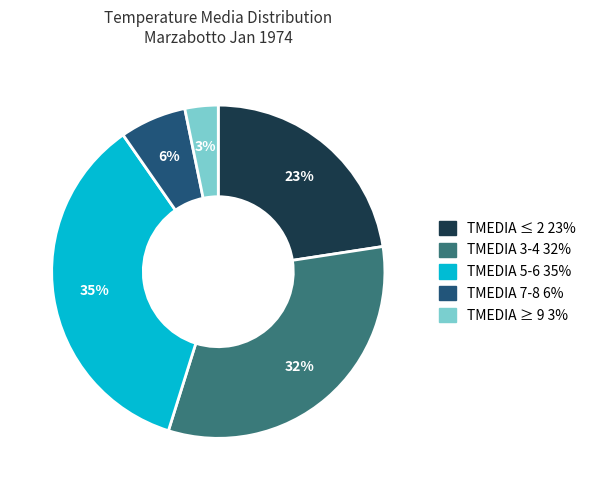

Is there a majority slice in this chart?

No